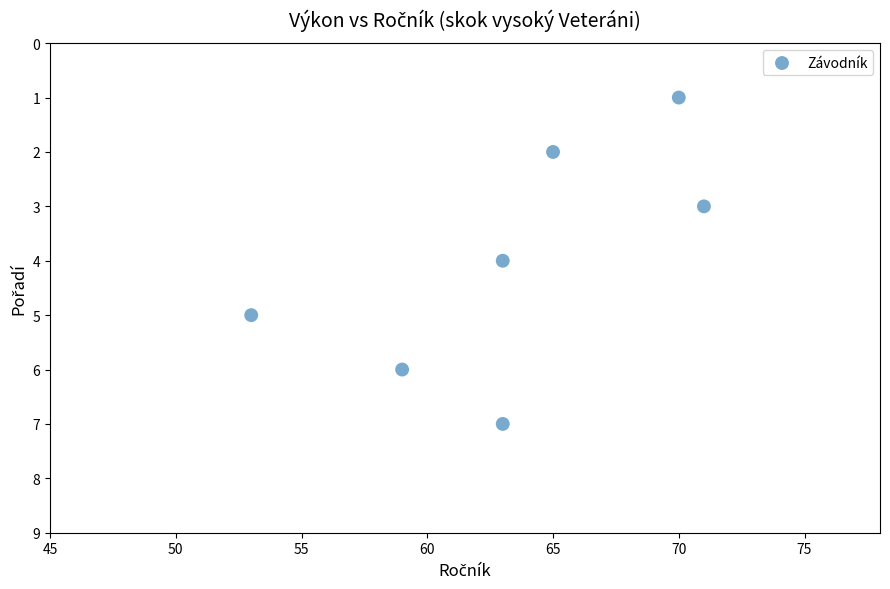

What is the average Y value?

4